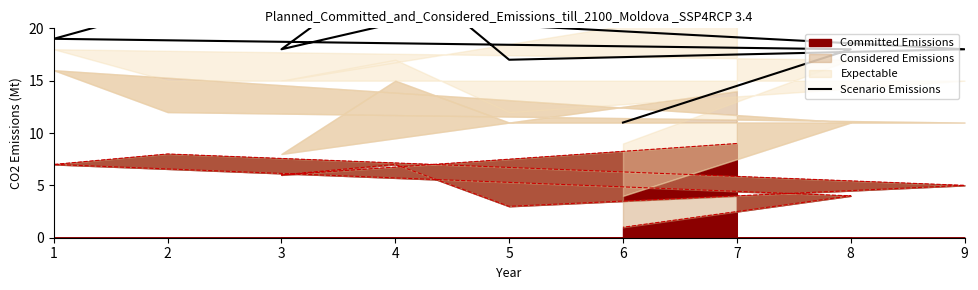

How many data points does each series have?

9